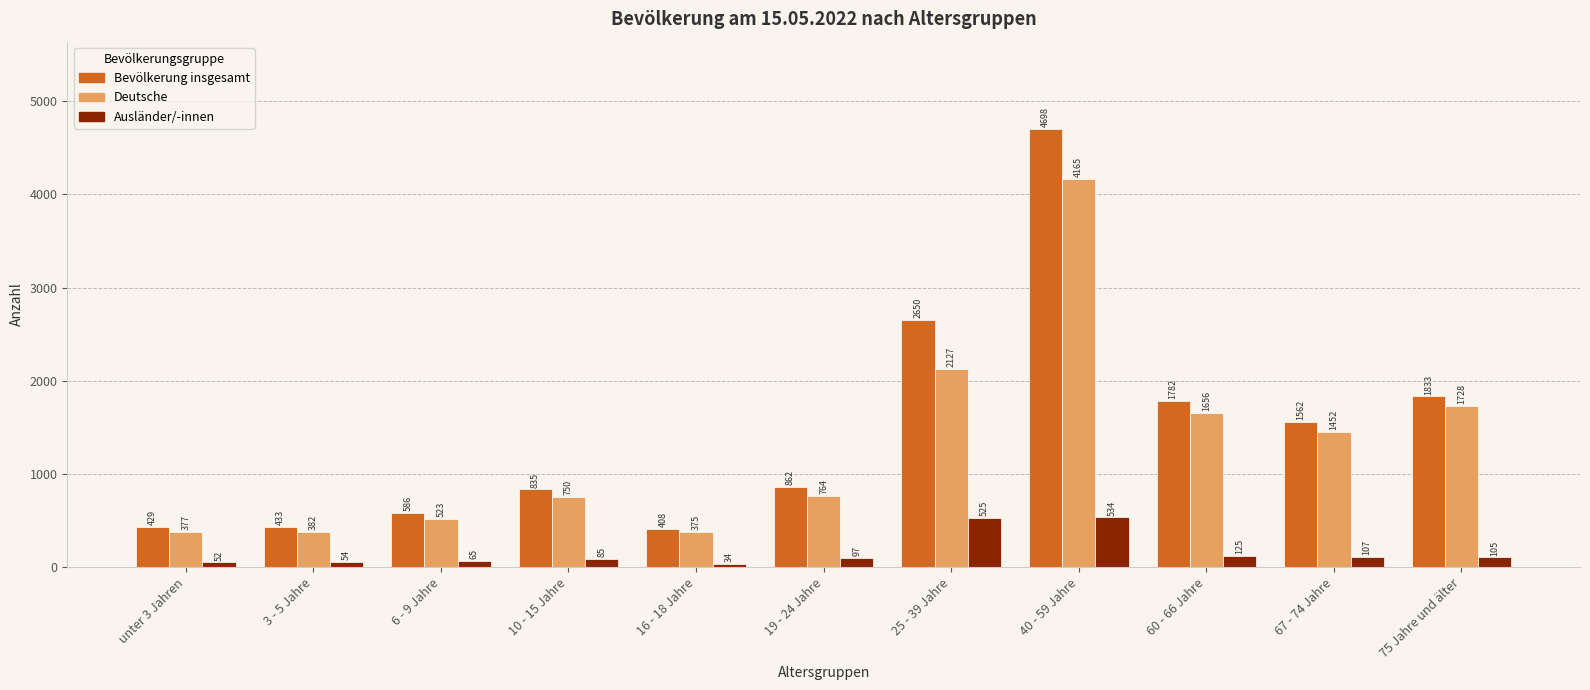

What are all the series names shown in the legend?

Bevölkerung insgesamt, Deutsche, Ausländer/-innen